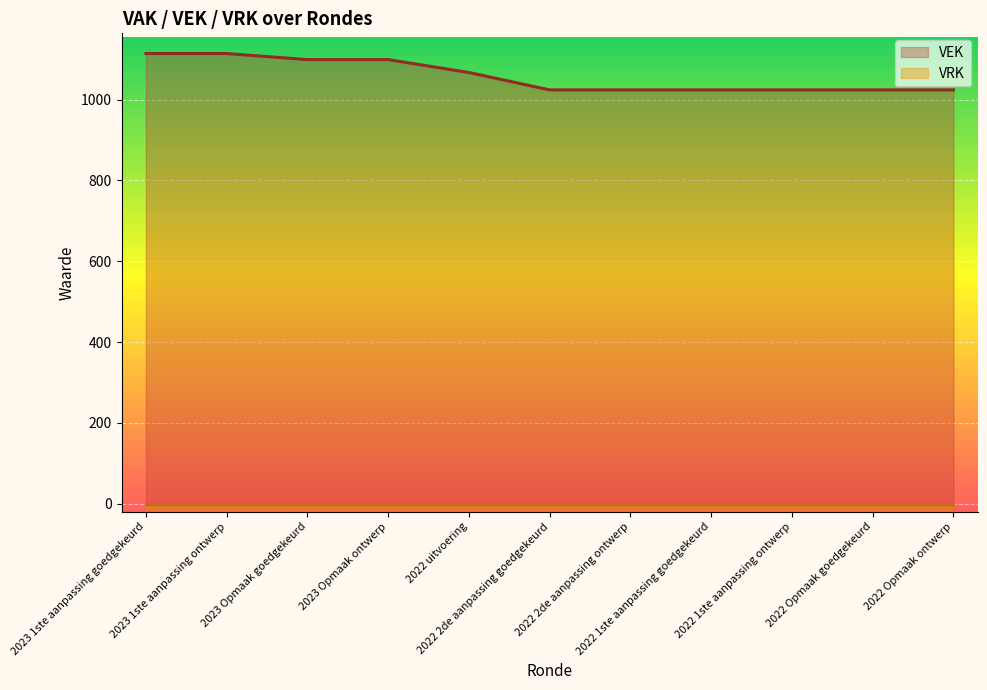

What is the label of the 10th point from the left?

2022 Opmaak goedgekeurd